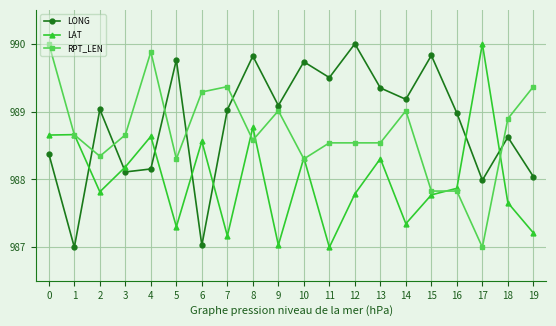

Where does the LONG series first go above 989?

2